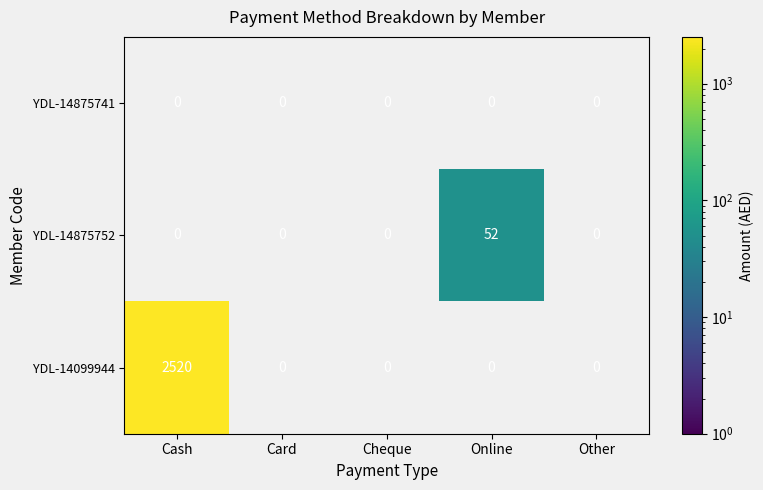

How many data points does each series have?

5